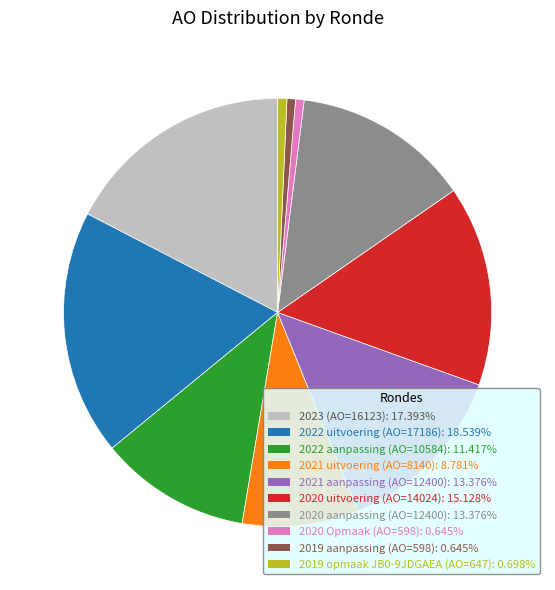

Is 2023 (AO=16123): 17.393% the majority of the pie?

No